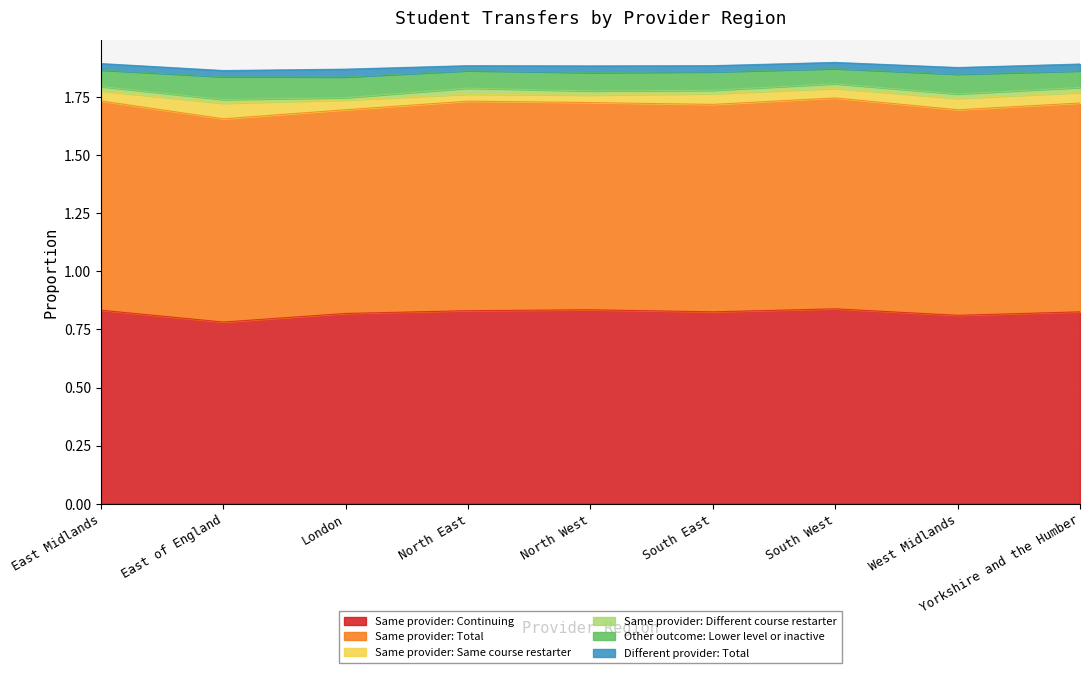

True or false: Same provider: Total and Other outcome: Lower level or inactive cross at least once.

False